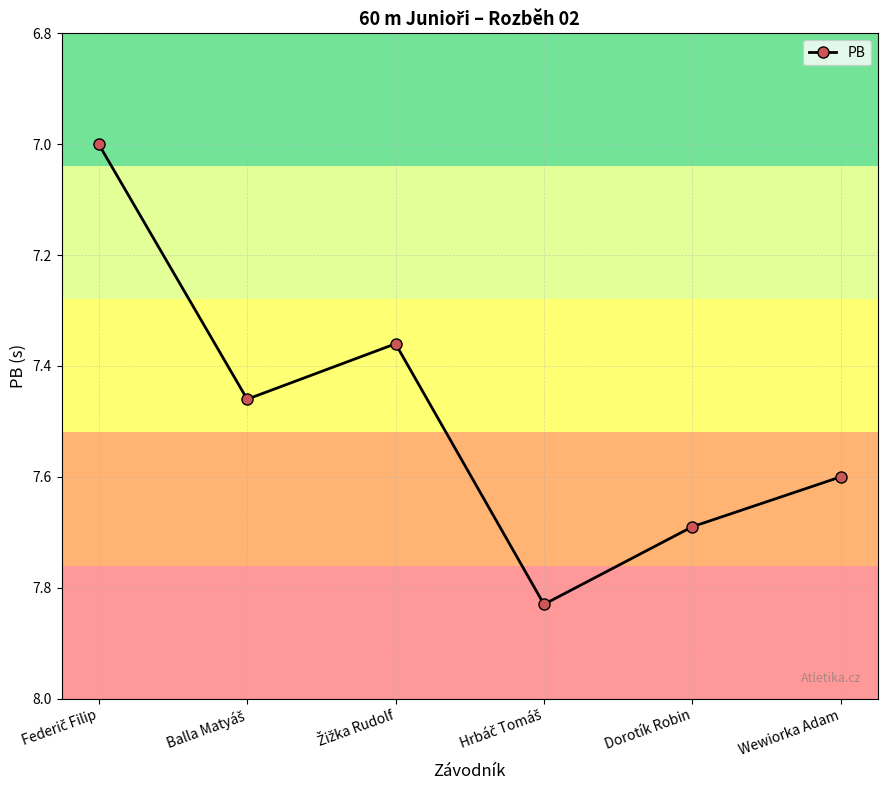

True or false: the data has more than 2 interior local peaks.

False